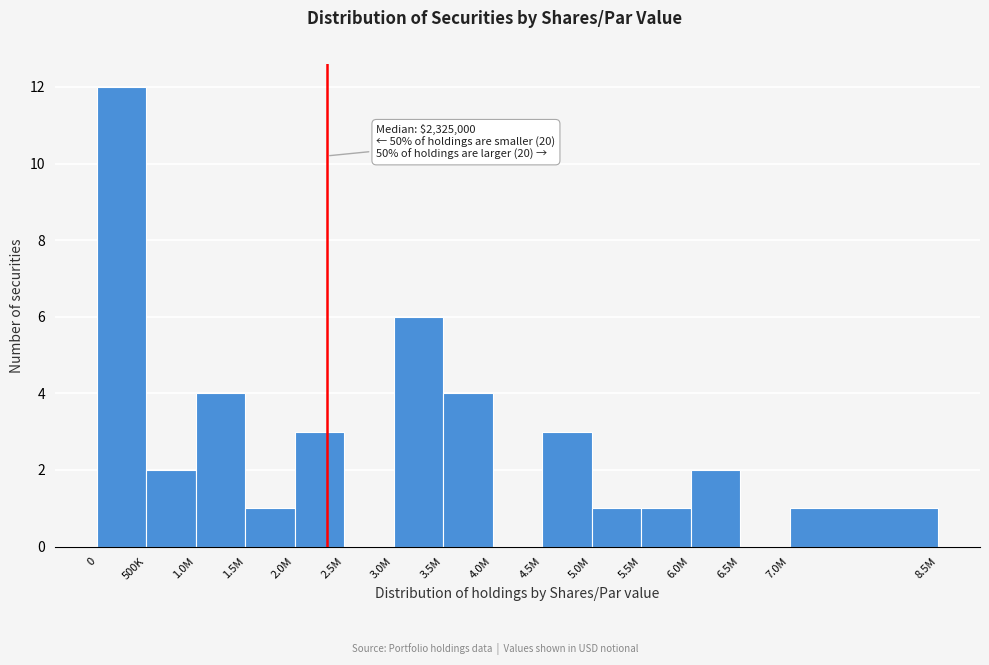

Reading left to right, extract all data points from this chart.

0=12	500K=2	1.0M=4	1.5M=1	2.0M=3	2.5M=0	3.0M=6	3.5M=4	4.0M=0	4.5M=3	5.0M=1	5.5M=1	6.0M=2	6.5M=0	7.0M=1